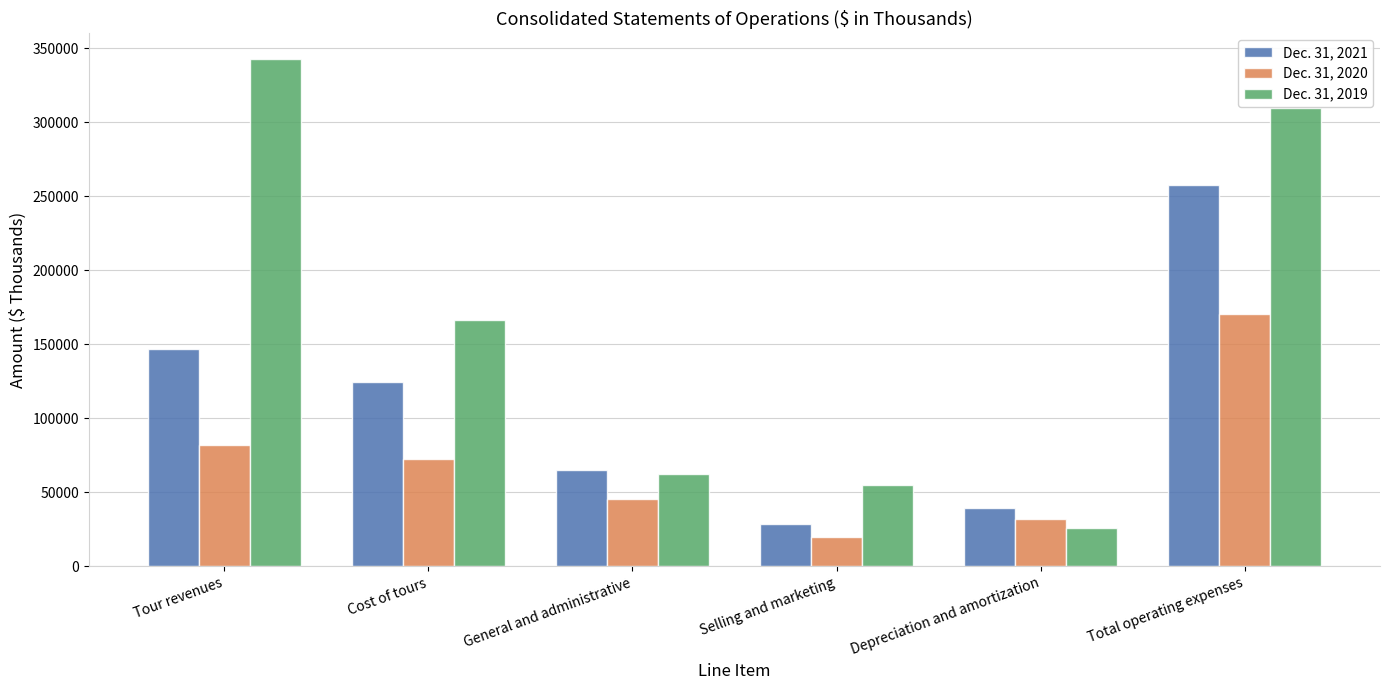

Which series has the largest range (max minus min)?

Dec. 31, 2019